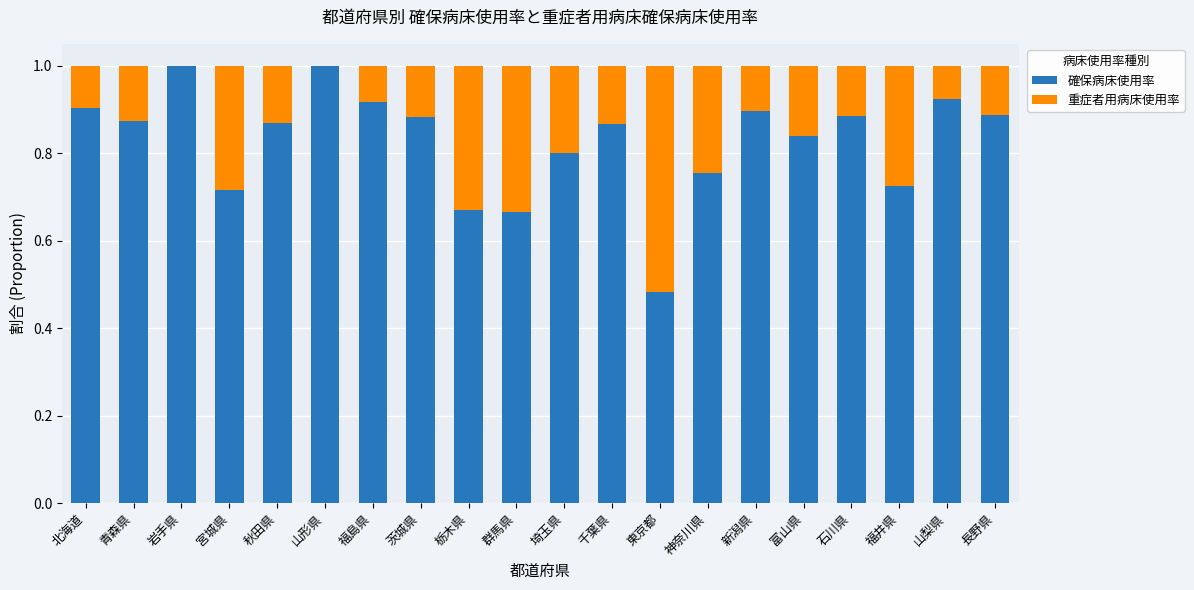

What is the total value across all series at 群馬県?

1.0